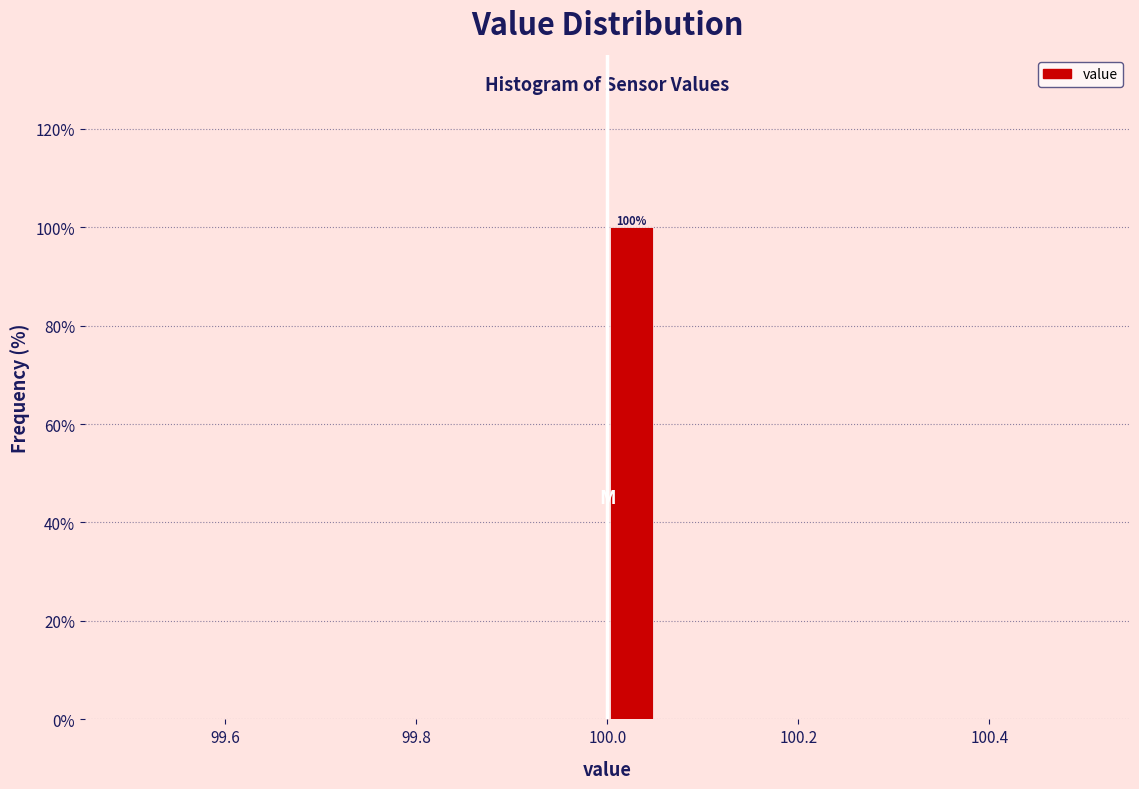

Around what value on the x-axis is the tallest bar? Give the approximate position of its centre, as read against the axis.

100.02